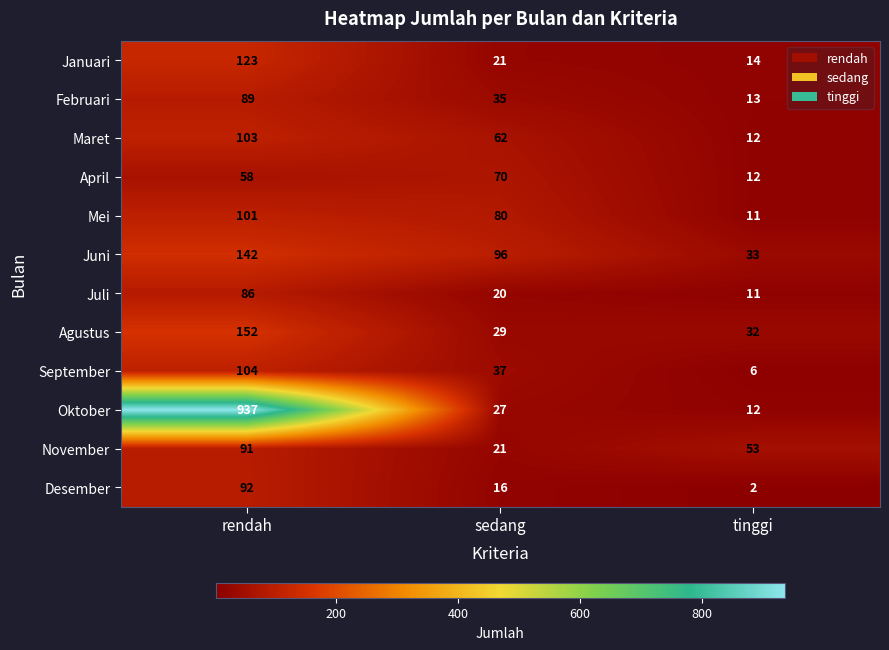

What value does the Maret series have at tinggi, to the nearest 10?

10